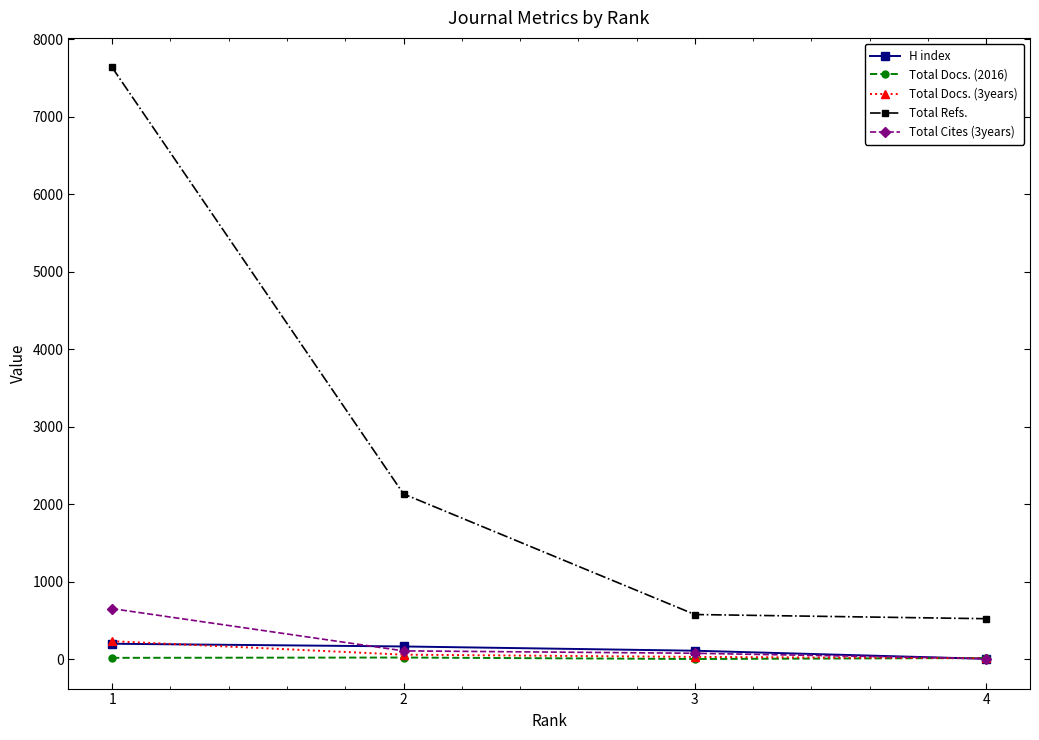

What is the minimum value for Total Refs.?

524